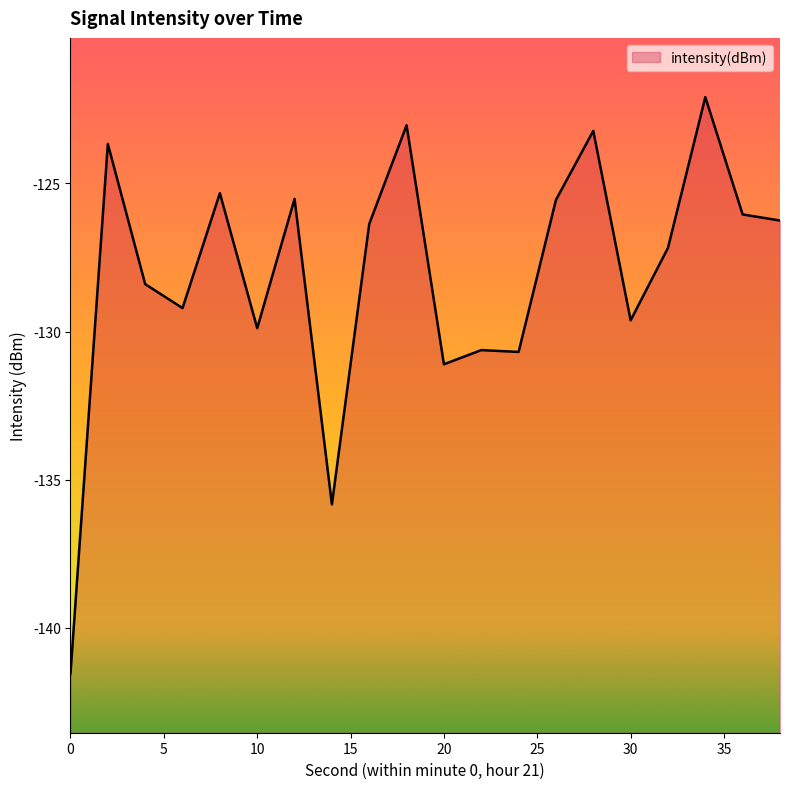

What is the change in value from 6 to 20?

-1.9